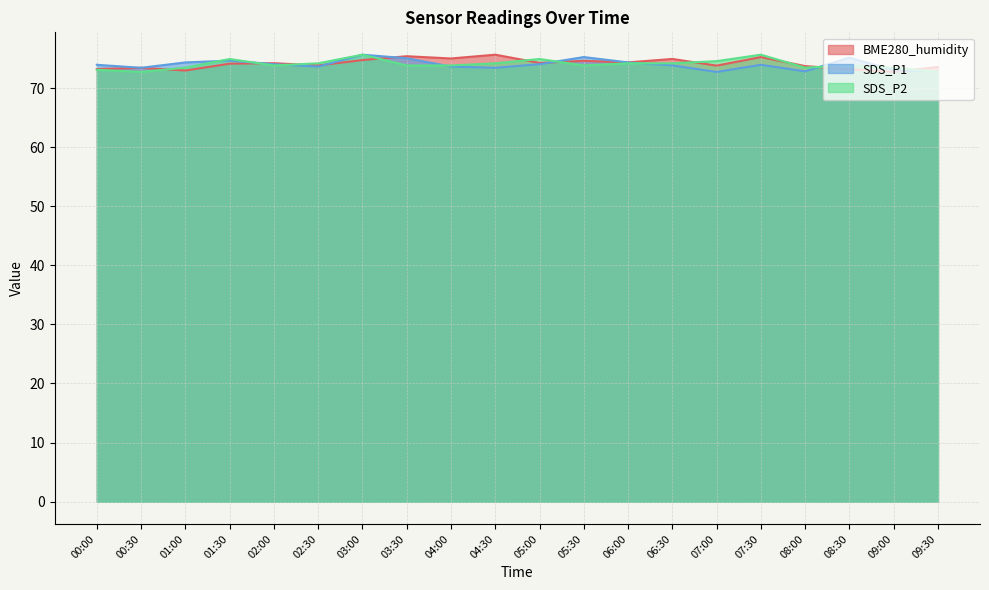

Count the number of data series in this chart.

3